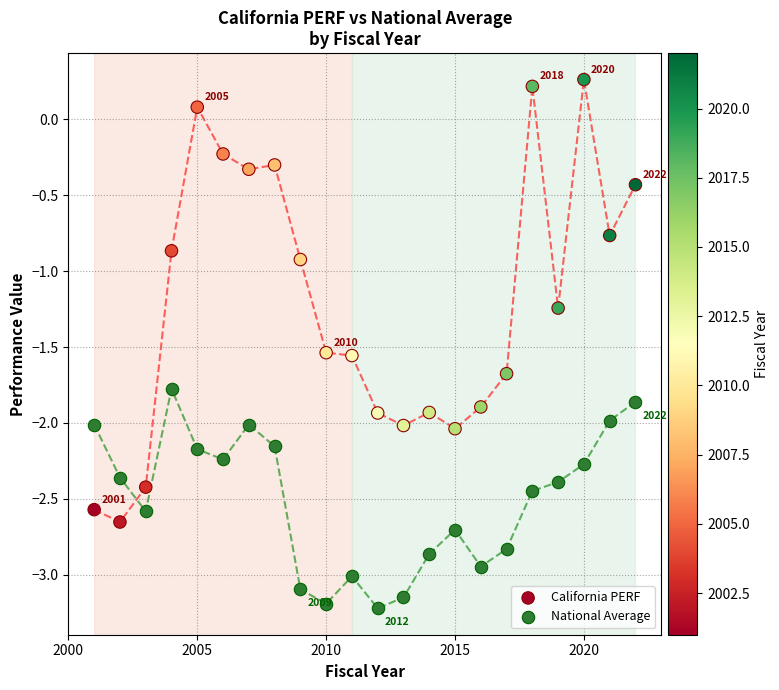

In the California PERF series, what Y value is closest to -1?

-0.9